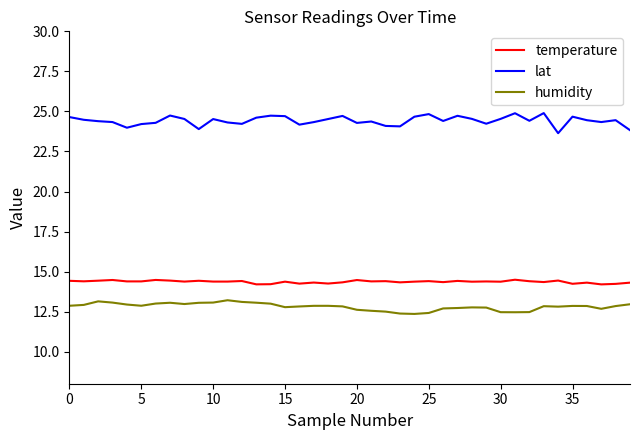

What is the lowest value of the lat series?

23.6